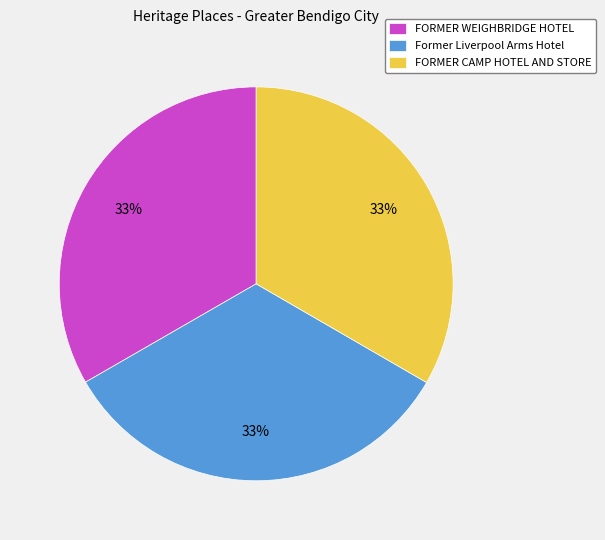

To the nearest percent, what portion does FORMER CAMP HOTEL AND STORE represent?

33%